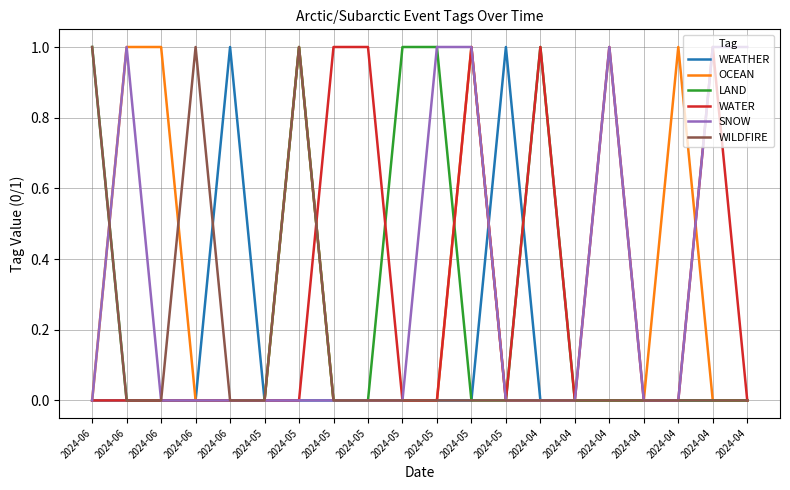

Does the chart have visible grid lines?

Yes